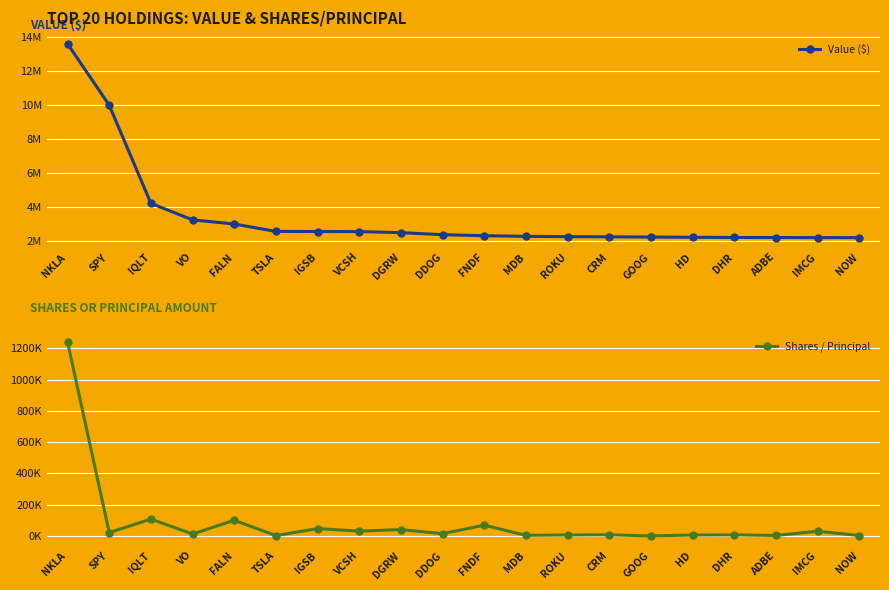

Rank the series by their maximum value, from lowest to highest.

Shares / Principal, Value ($)